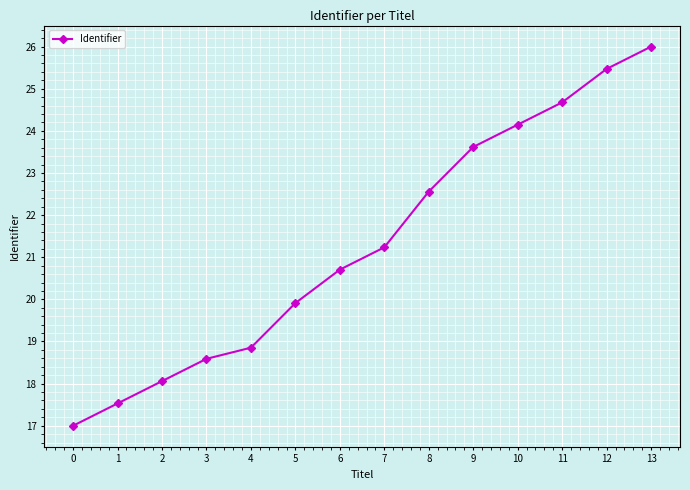

Reading left to right, what are all the values shown in this chart?

17.0	17.5	18.1	18.6	18.9	19.9	20.7	21.2	22.6	23.6	24.1	24.7	25.5	26.0